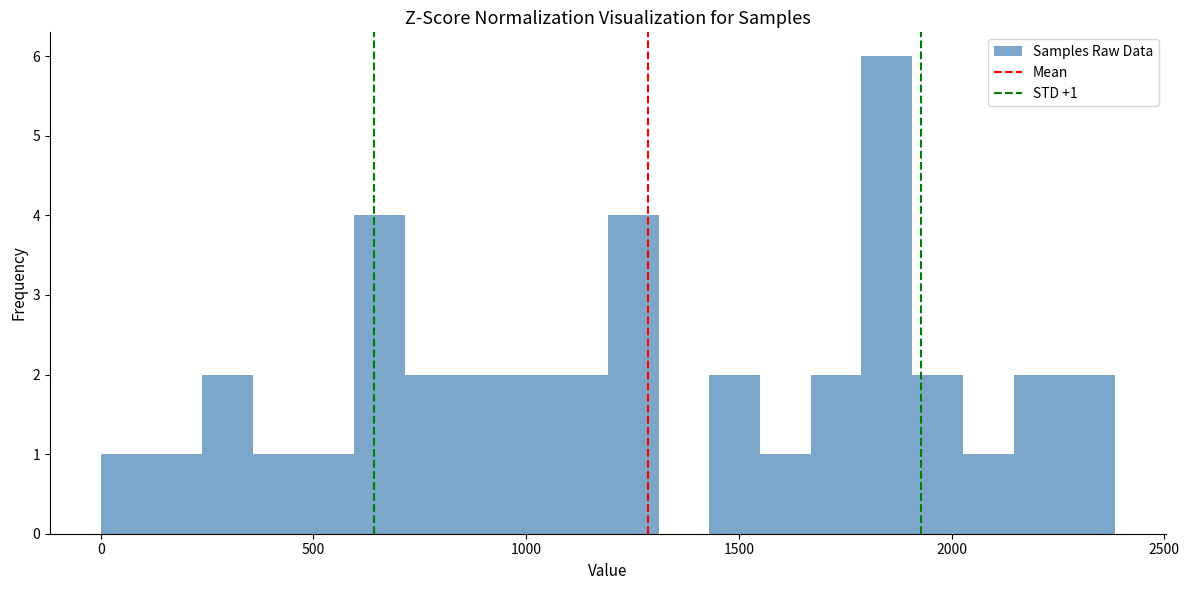

Around what value on the x-axis is the tallest bar? Give the approximate position of its centre, as read against the axis.

1850